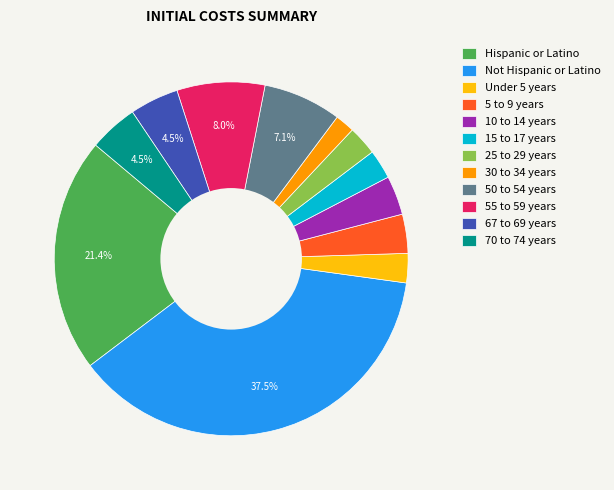

To the nearest percent, what is the combined percentage of 67 to 69 years and 25 to 29 years?

7%